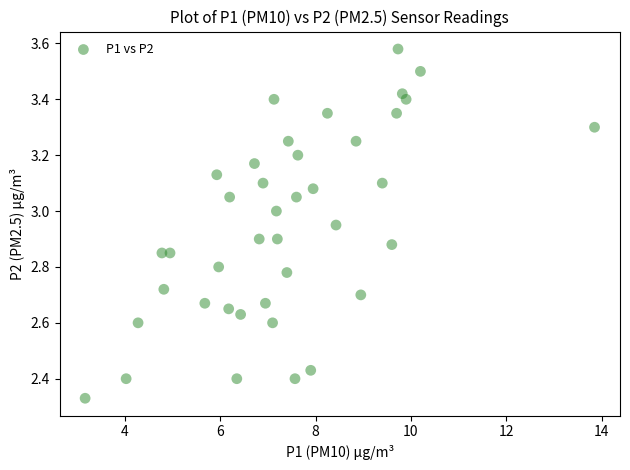

What is the range of X values (max minus min)?

10.7